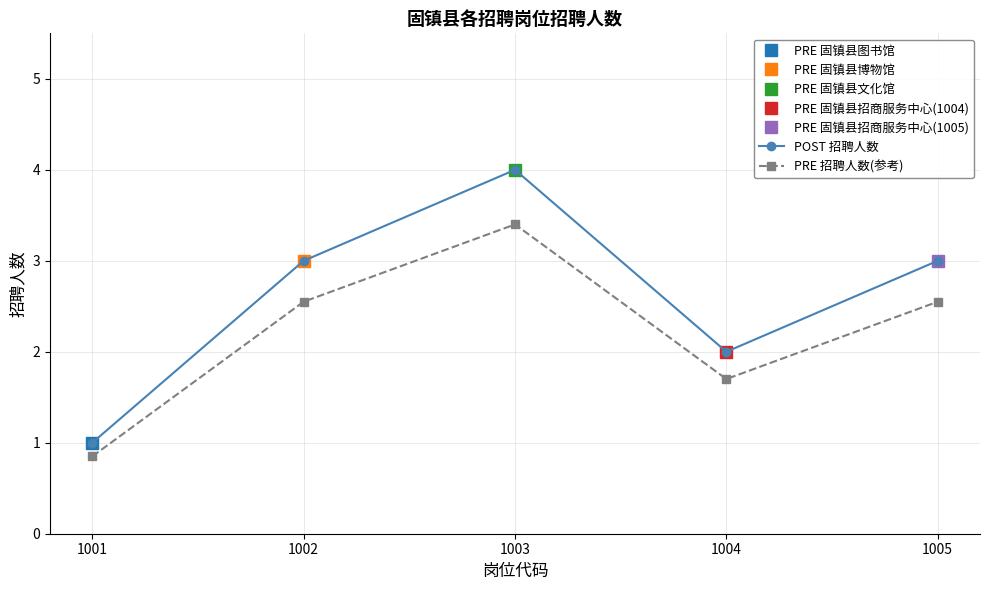

Is the value of POST 招聘人数 at 1002 greater than the value of PRE 招聘人数(参考) at 1005?

Yes